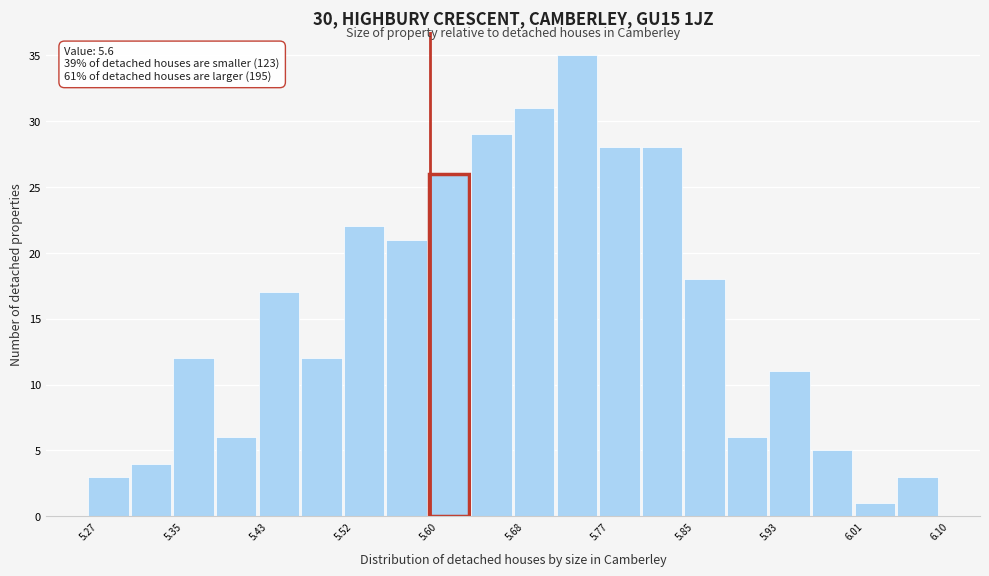

Over which range of the x-axis is the bar tallest?

5.72 to 5.77